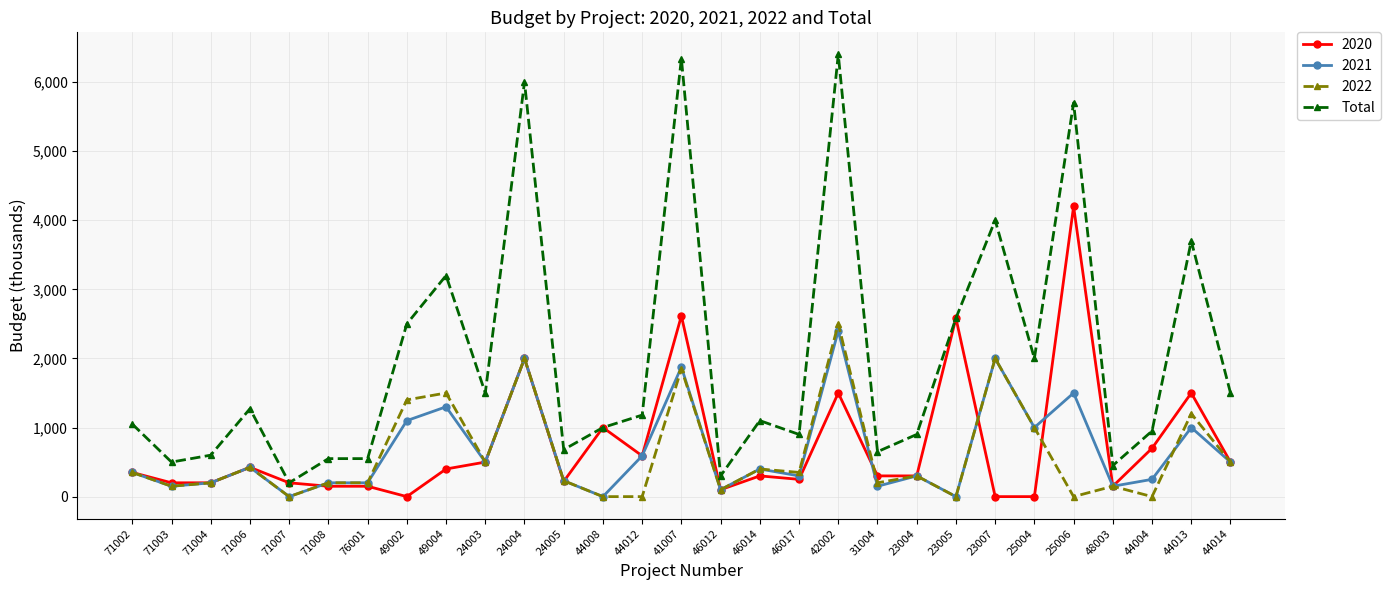

Which series has the widest spread of values?

Total